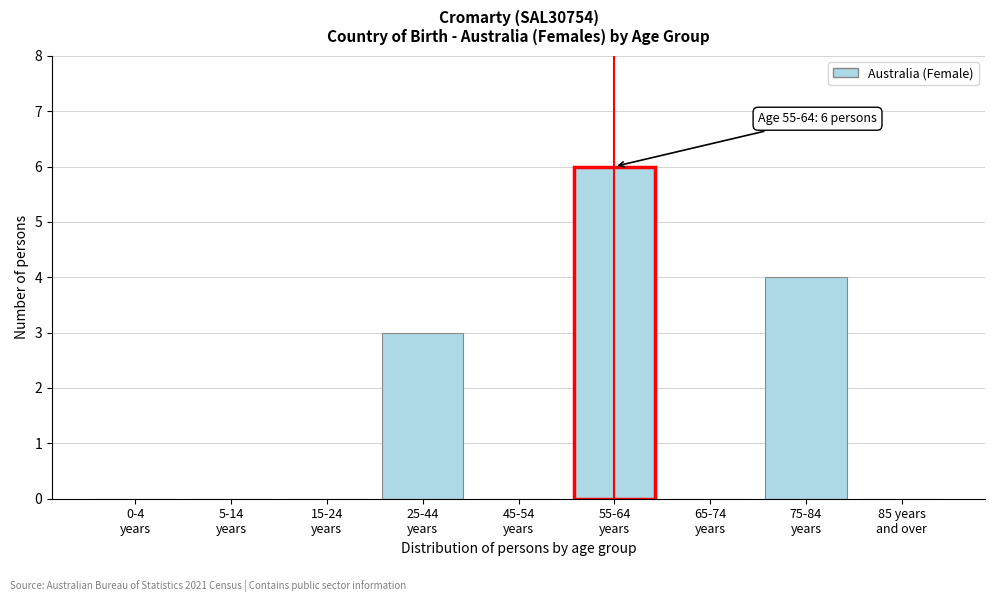

What is the sum of all values?

13